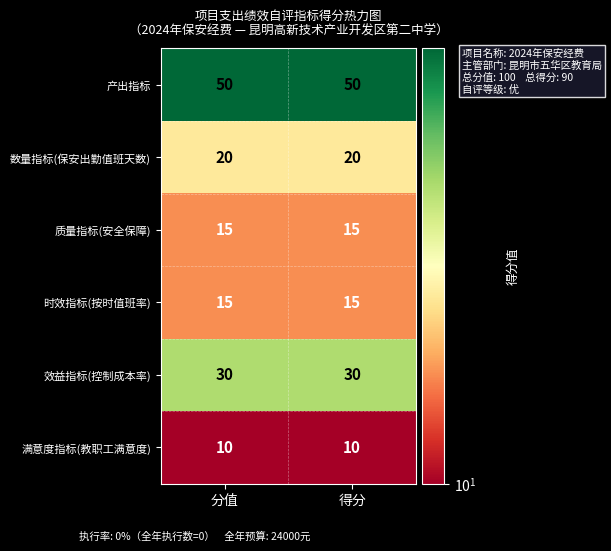

What is the difference between the highest and lowest values at 得分?

40